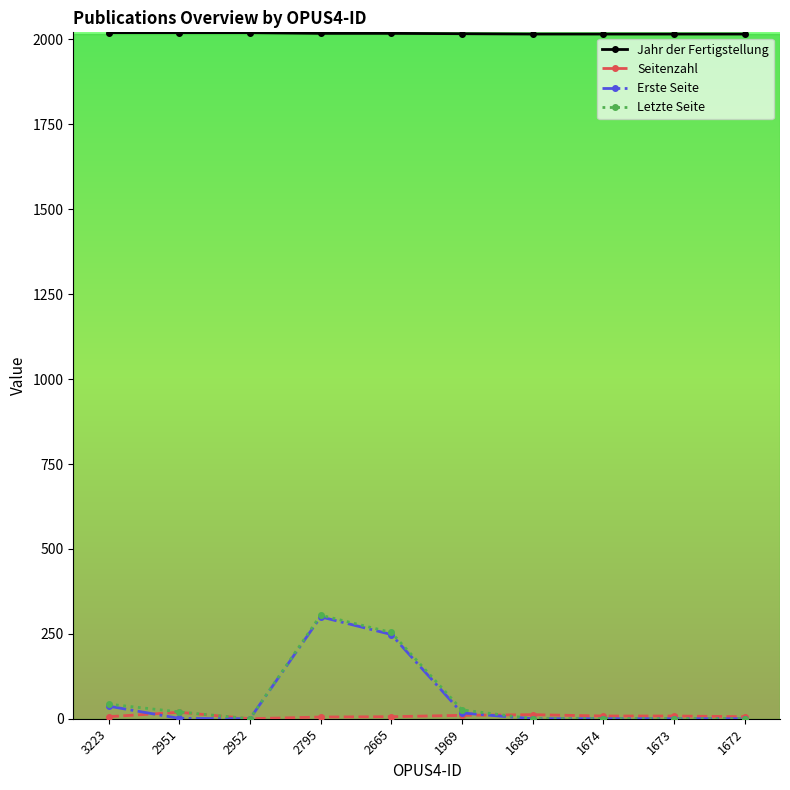

What is the greatest value displayed?

2020